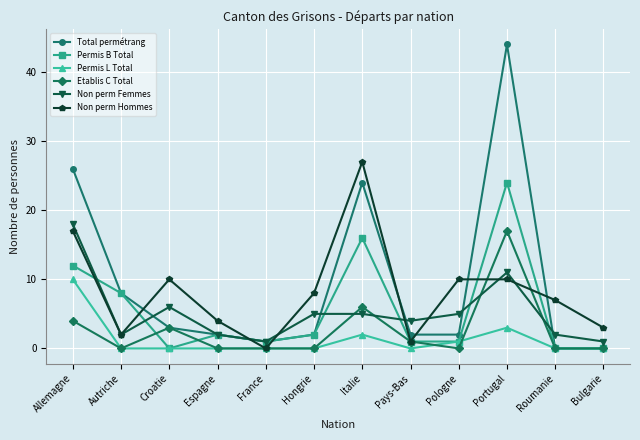

What is the highest value of the Non perm Femmes series?

18